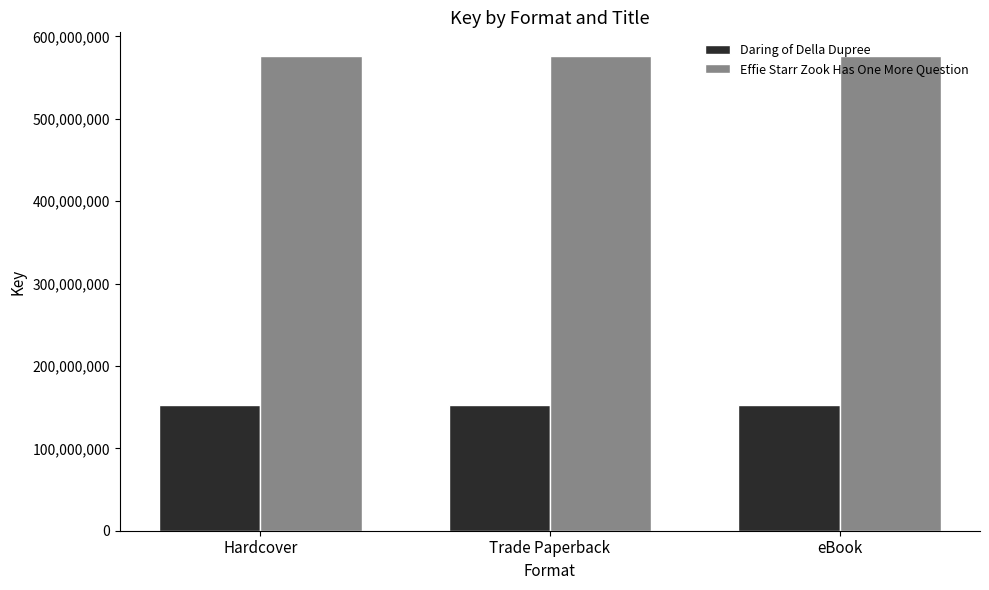

What is the spread (max minus min) of values at Hardcover?

423895887